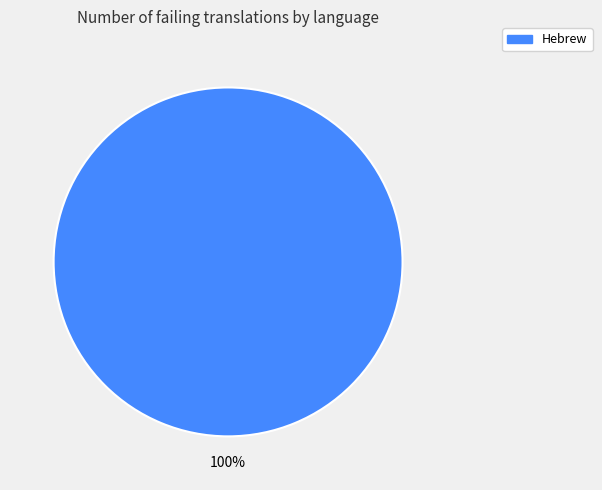

Does any single category account for the majority?

Yes